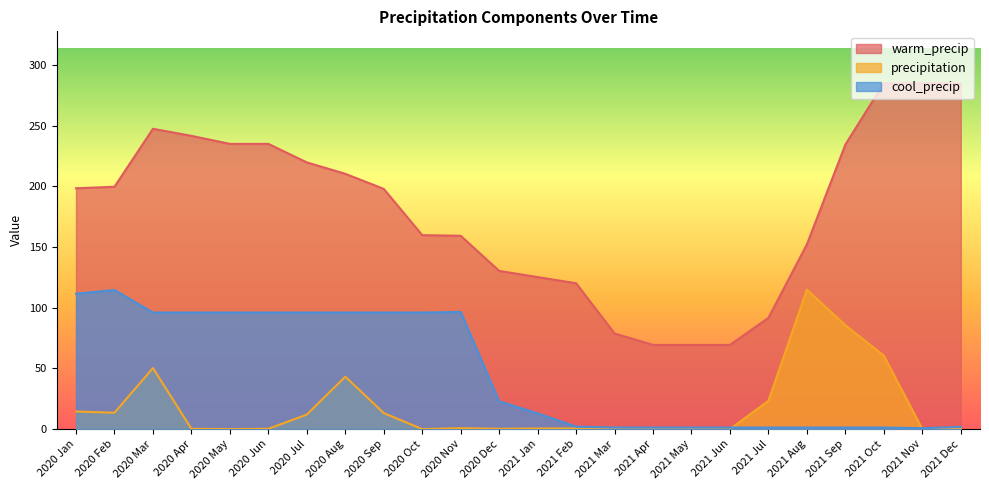

What is the total value across all series at 2020 Feb?

327.7